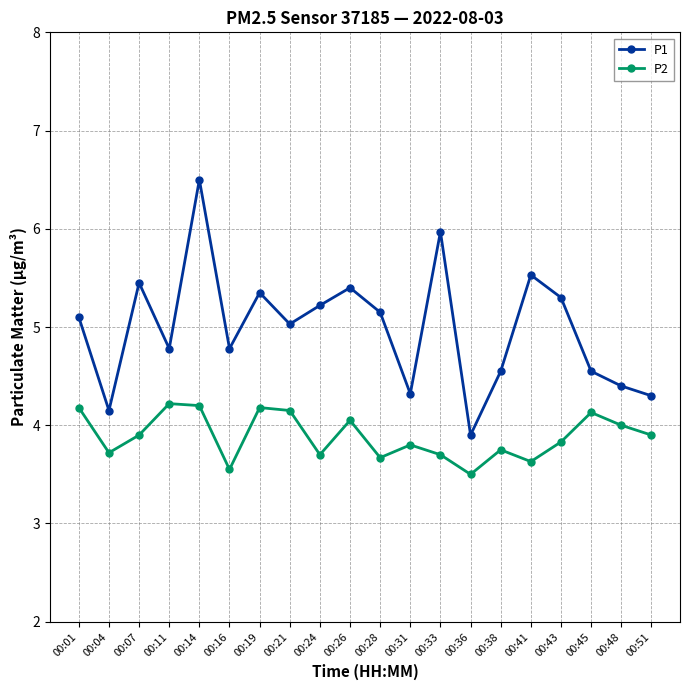

True or false: P2 and P1 intersect in this chart.

False